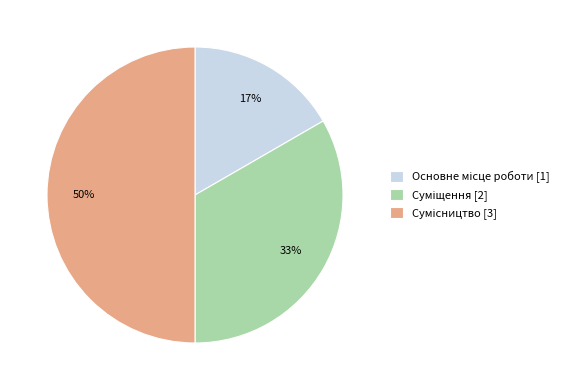

To the nearest percent, what is the average slice percentage?

33%